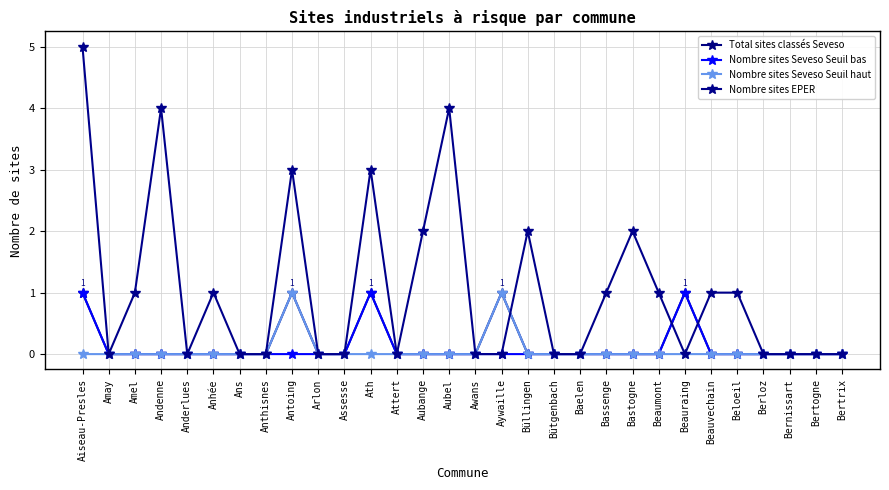

How many distinct data groups are displayed?

4